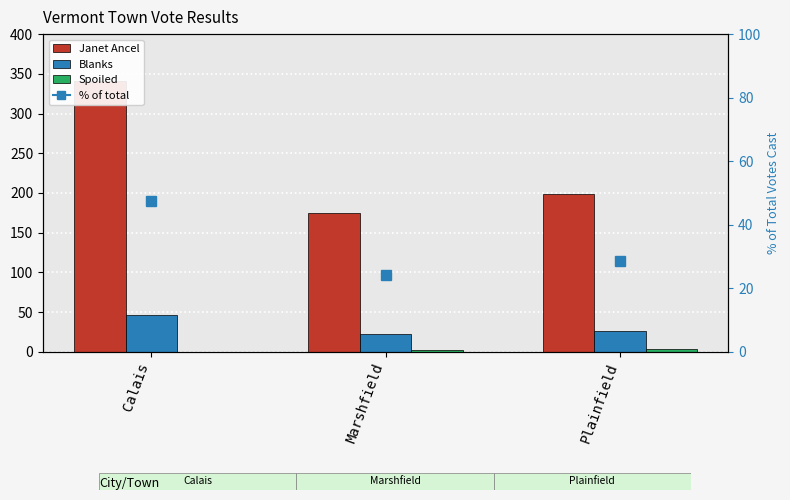

What is the spread (max minus min) of values at Calais?

341